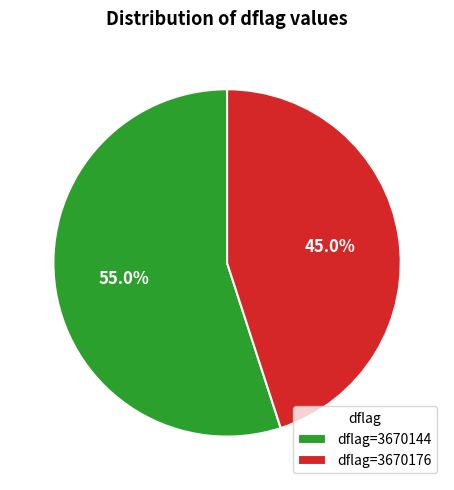

What percentage is NOT represented by dflag=3670176?

55.0%